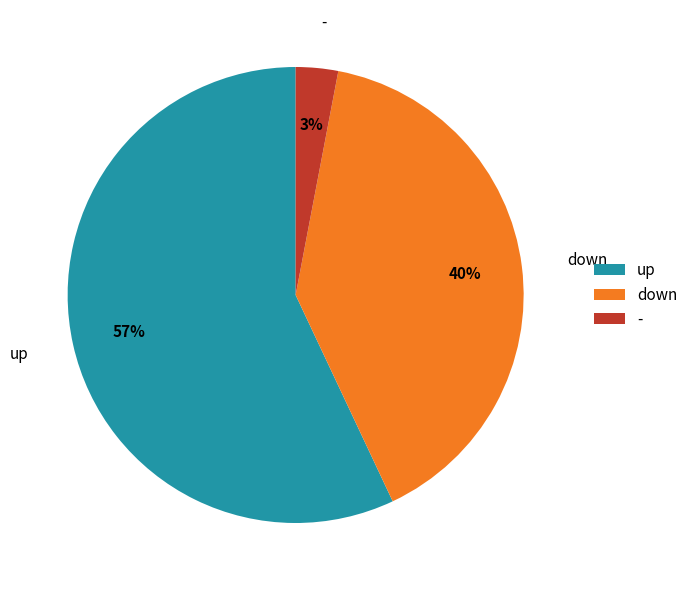

Approximately how many times larger is the value at up compared to down?

1.4